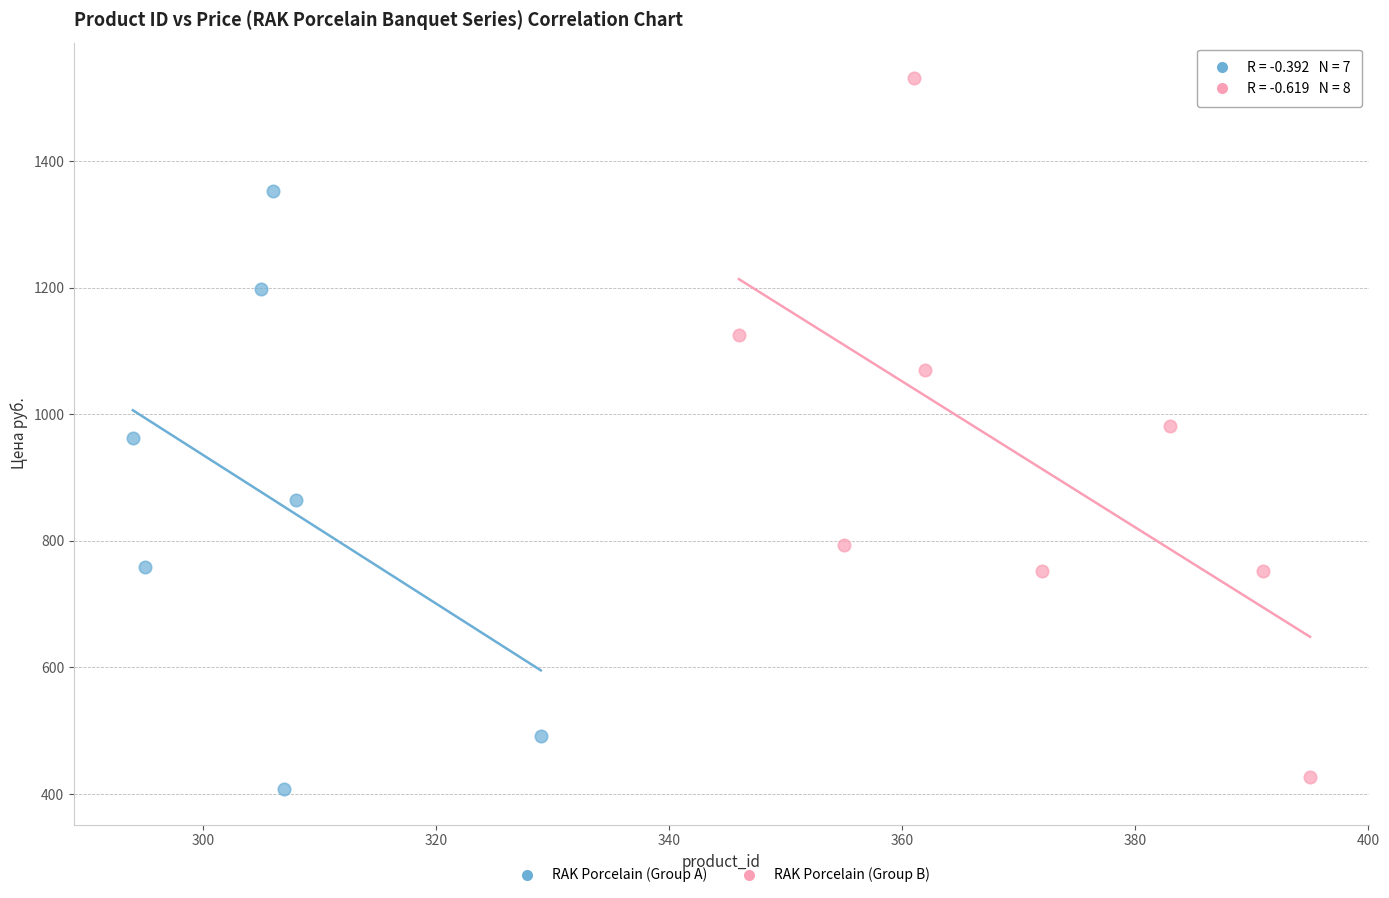

Which series contains the highest Y value?

RAK Porcelain (Group B)